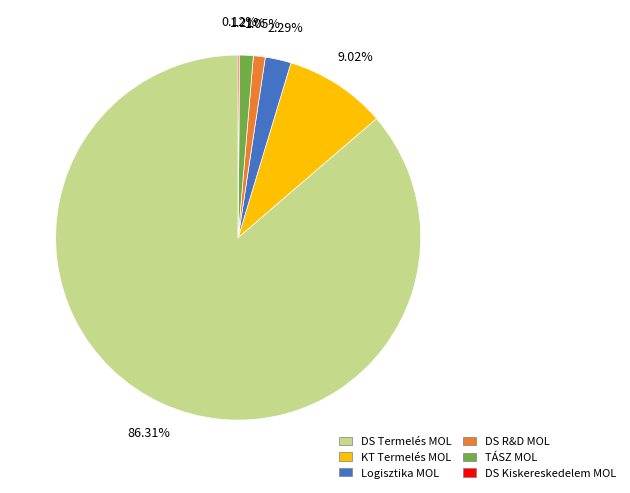

Approximately how many times larger is the value at DS Termelés MOL compared to KT Termelés MOL?

9.6